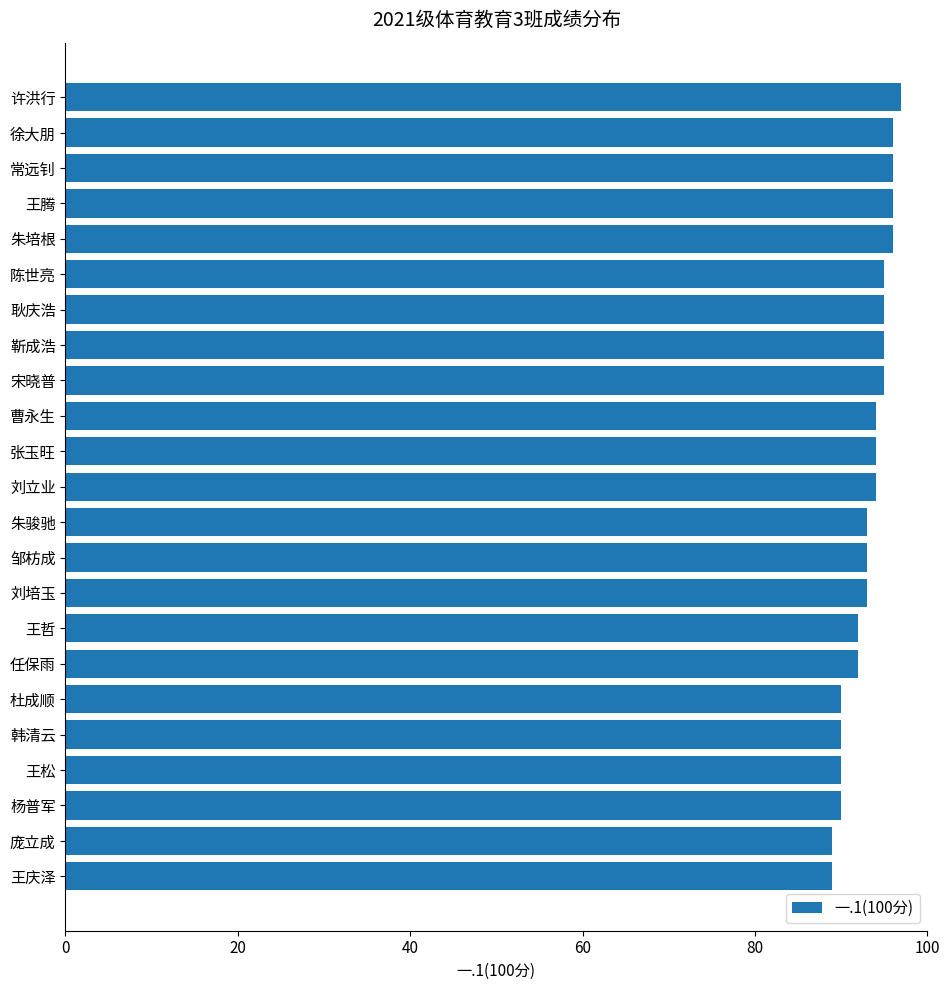

Reading bottom to top, what are all the values shown in this chart?

王庆泽=89	庞立成=89	杨普军=90	王松=90	韩清云=90	杜成顺=90	任保雨=92	王哲=92	刘培玉=93	邹枋成=93	朱骏驰=93	刘立业=94	张玉旺=94	曹永生=94	宋晓普=95	靳成浩=95	耿庆浩=95	陈世亮=95	朱培根=96	王腾=96	常远钊=96	徐大朋=96	许洪行=97